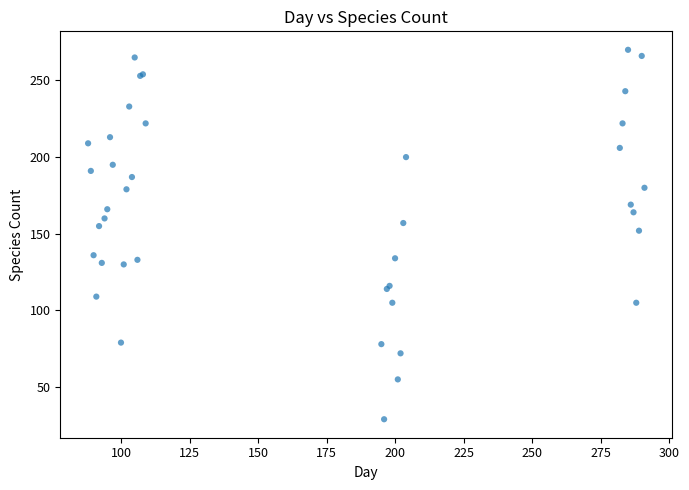

What Y value in the scatter plot is closest to 149?

152